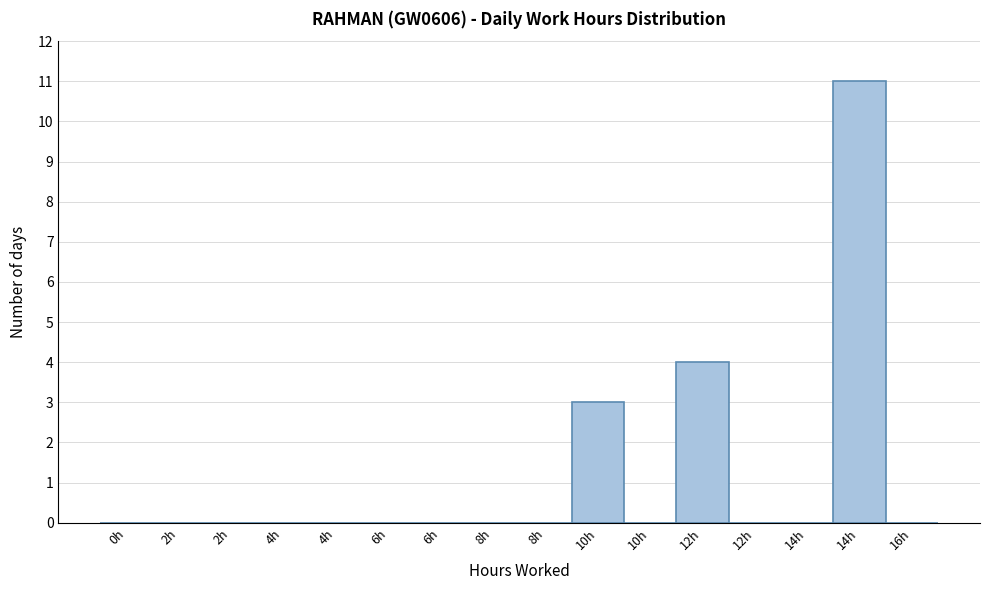

How many data points does each series have?

16